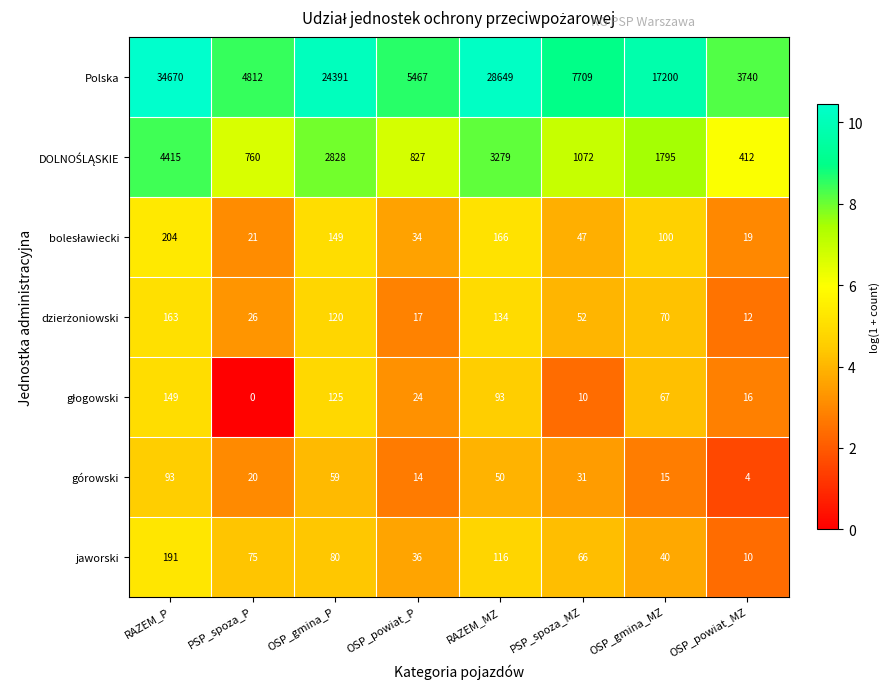

What is the difference between the Polska values at OSP_powiat_MZ and OSP_powiat_P?

1727